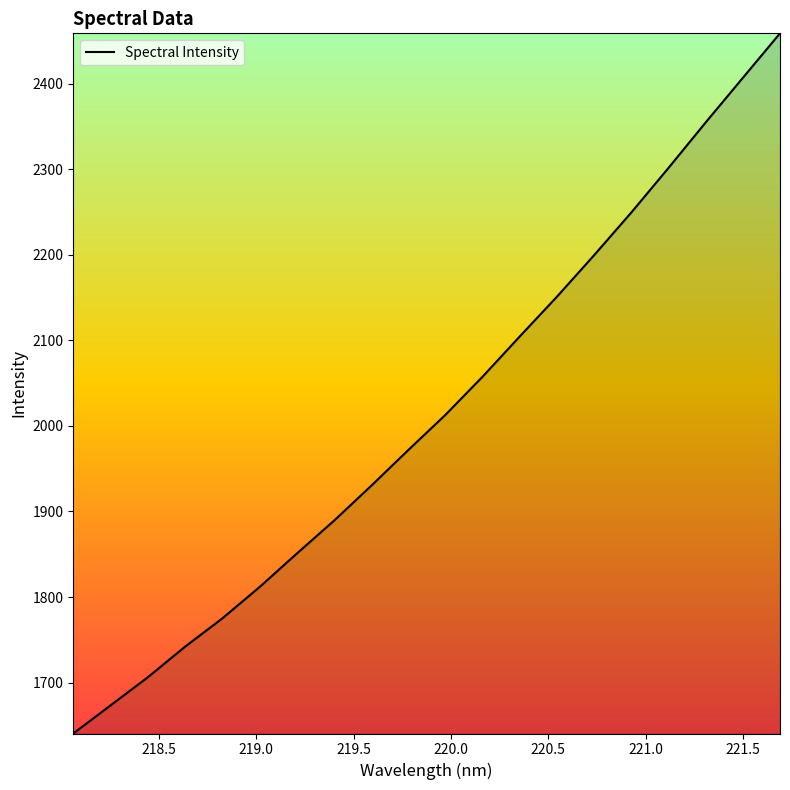

What is the smallest value displayed?

1640.5